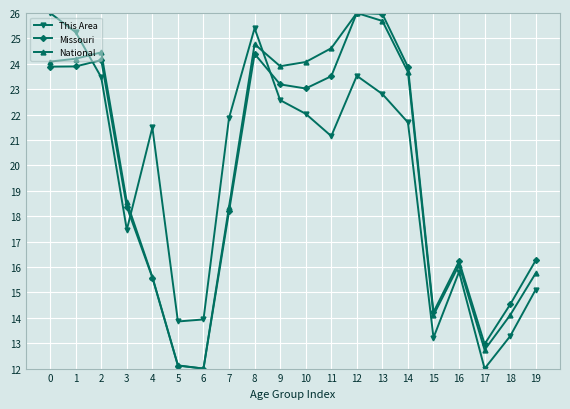

Between which two adjacent categories do This Area and National first intersect?

1 and 2